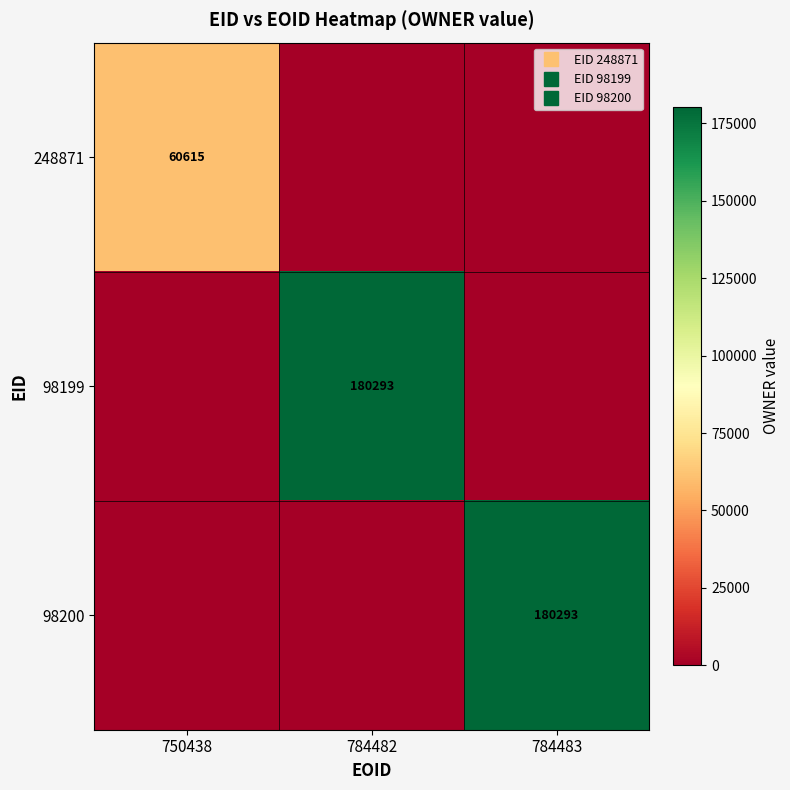

At which label is 248871 closest to 30307?

784482